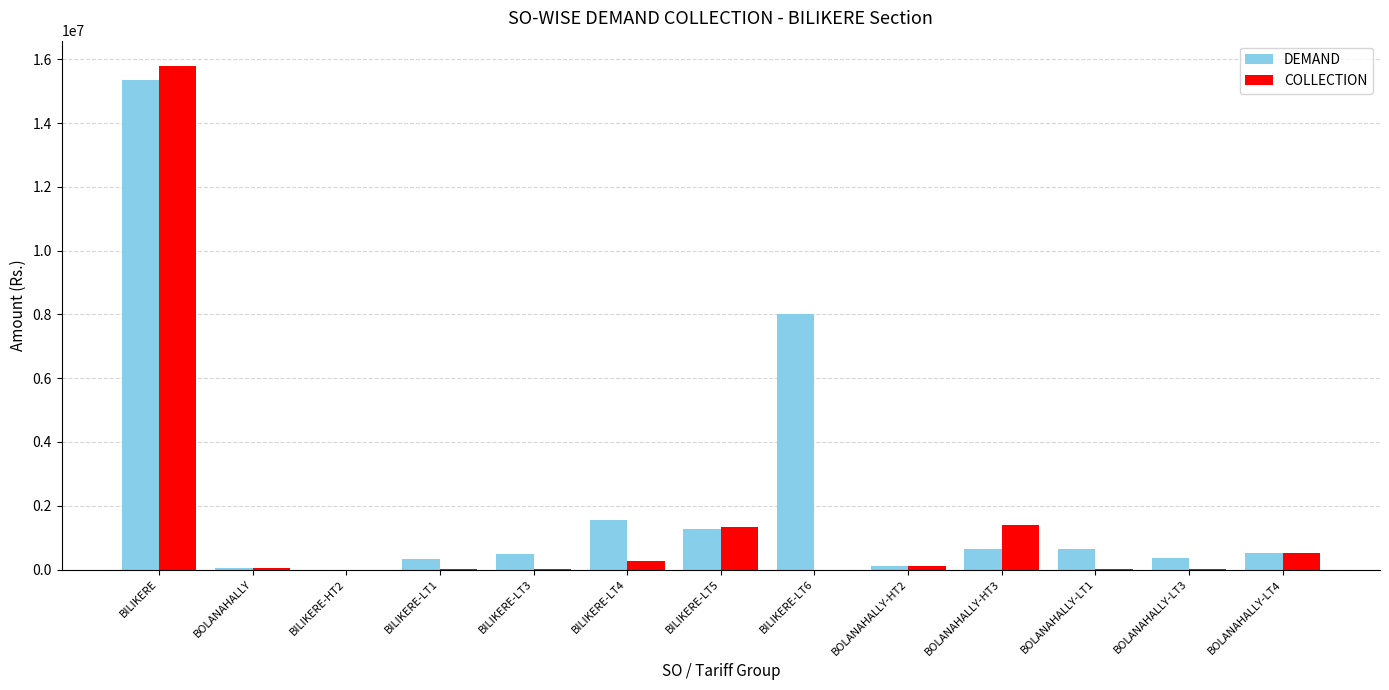

Is it true that COLLECTION equals 51487.0 at BOLANAHALLY?

True